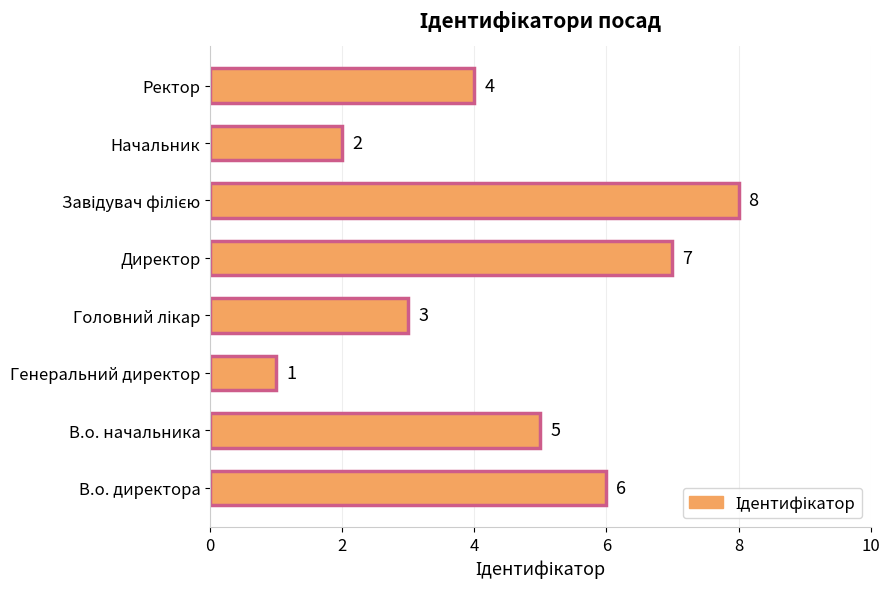

How many data points are less than 5?

4